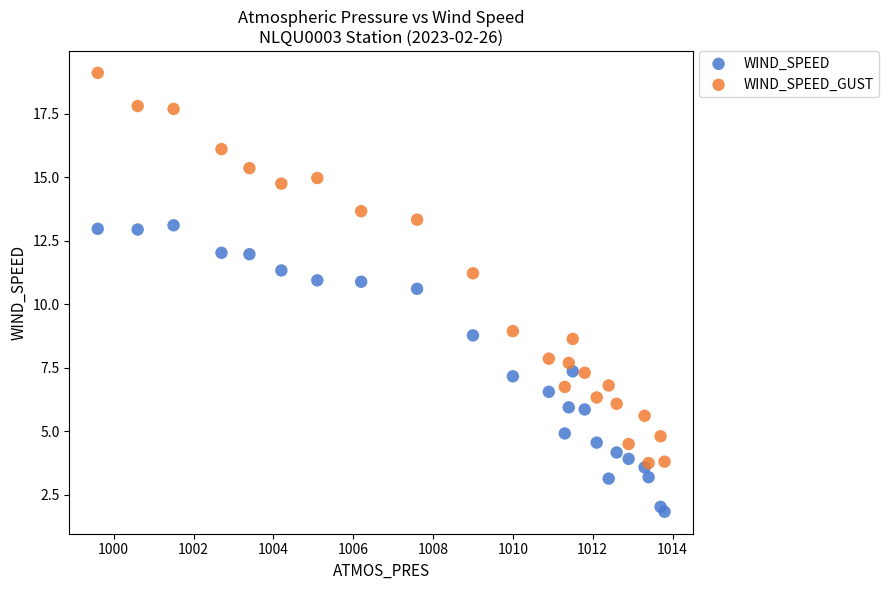

Which series contains the lowest Y value?

WIND_SPEED